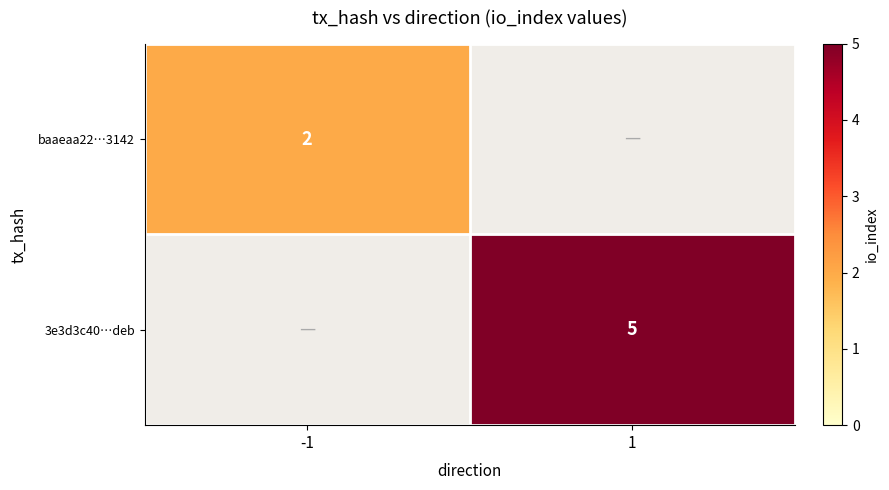

True or false: 3e3d3c40…deb has a value of 5 at 1.

True